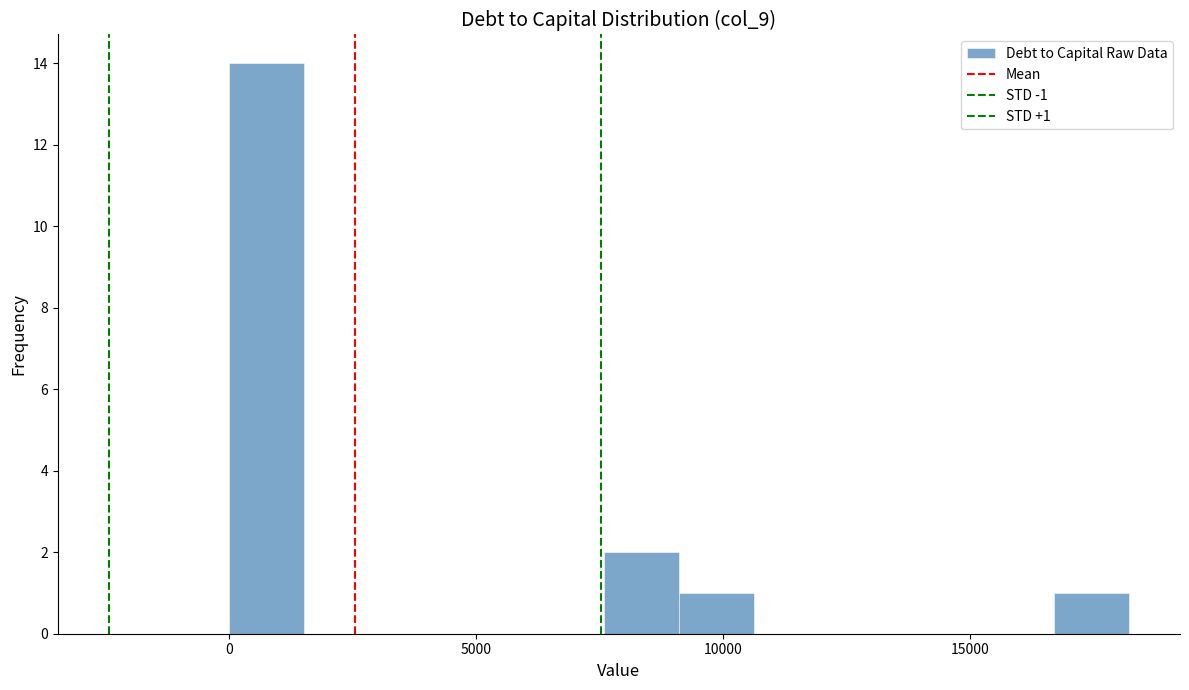

Read against the x-axis, roughly where is the centre of the tallest bar?

1000